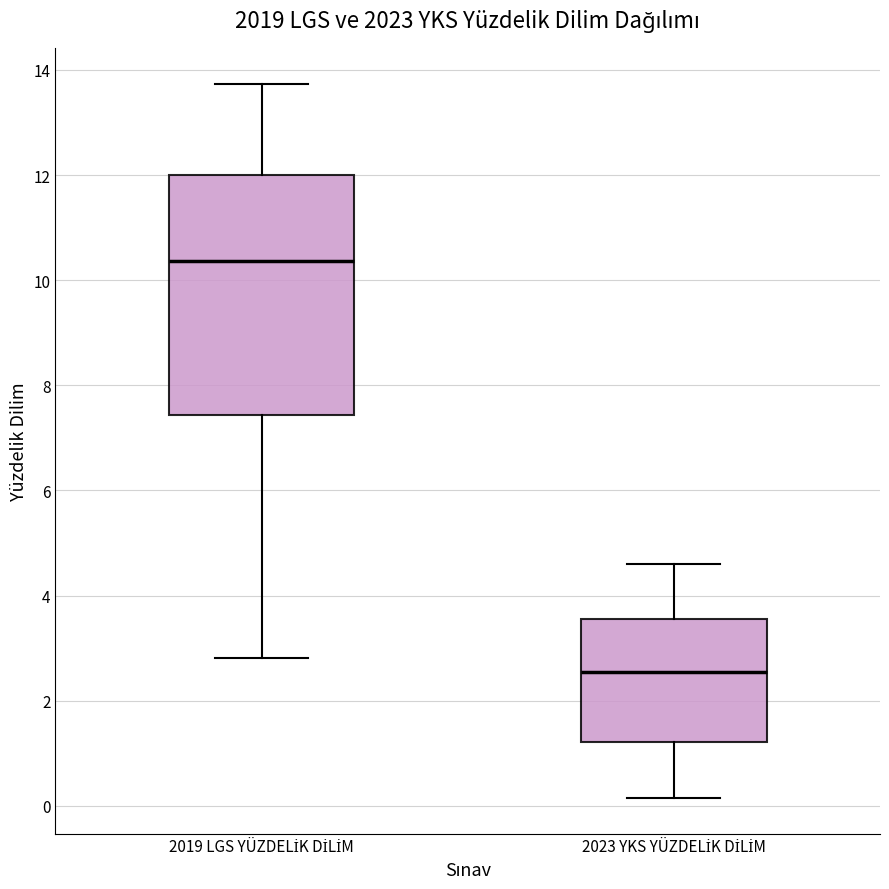

Reading left to right, transcribe this box plot: for each box, give where its median line is, the range the box spans, and where its two whiskers end, as read against the y-axis. The values are not printed on the chart, so give them approximately, as read against the axis.

2019 LGS YÜZDELİK DİLİM: median 10.4, box 7.4 to 12.0, whiskers 2.8 to 13.8
2023 YKS YÜZDELİK DİLİM: median 2.6, box 1.2 to 3.6, whiskers 0.2 to 4.6